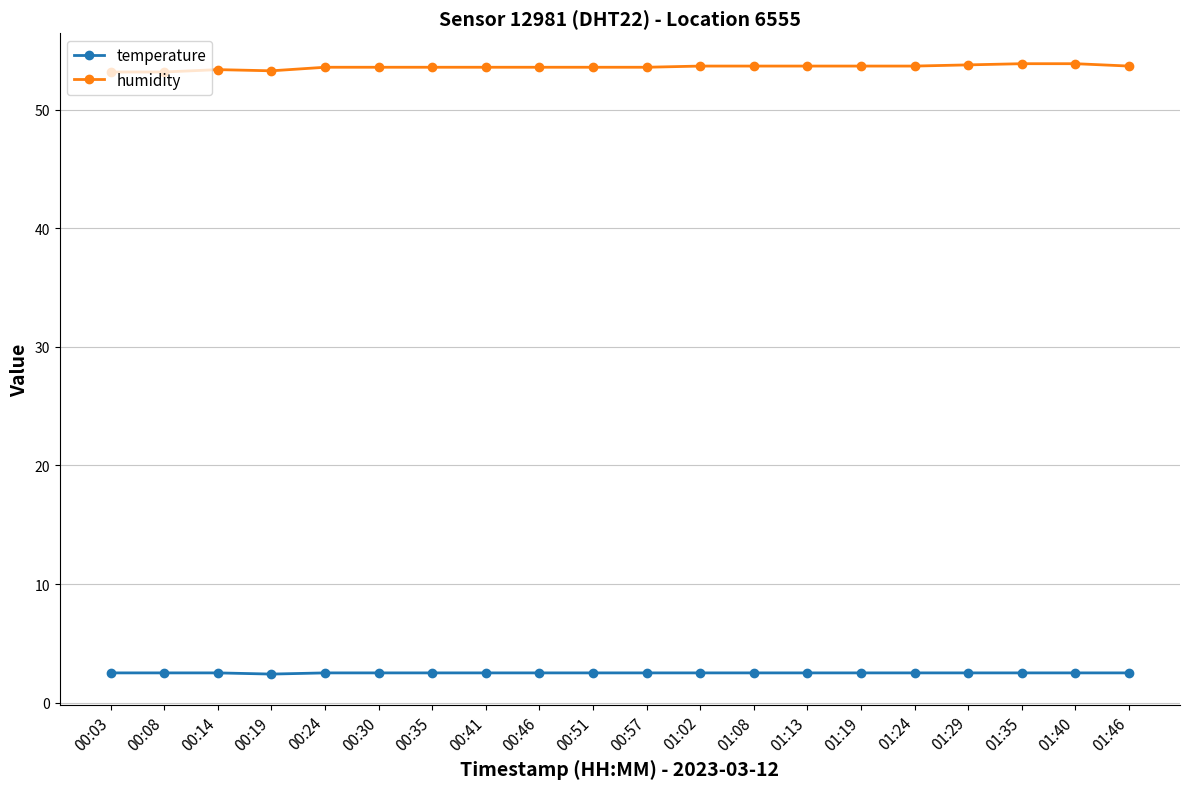

What is the total value across all series at 01:35?

56.4